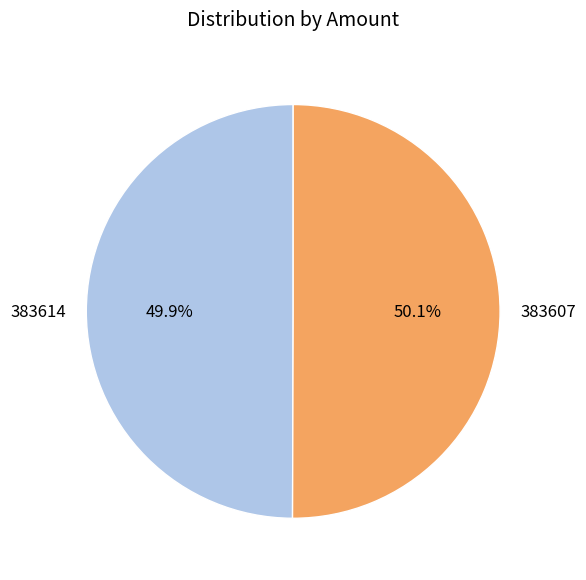

What is the total percentage of 383614 and 383607?

100.0%